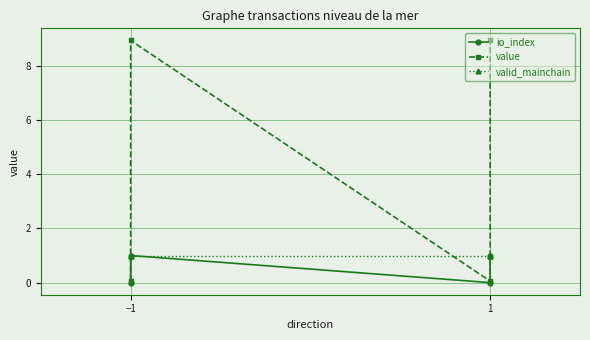

How many lines are shown in the chart?

3